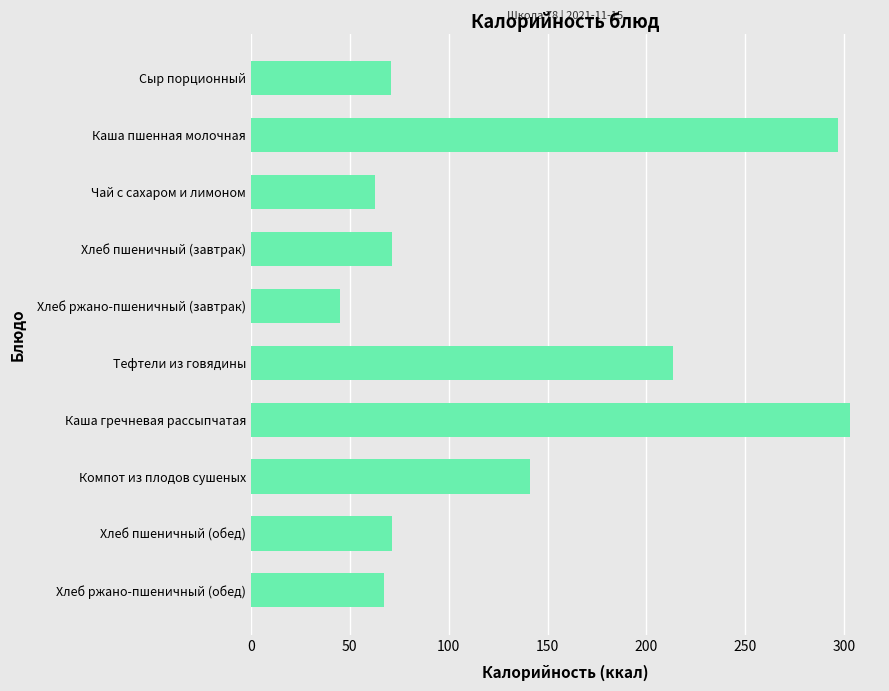

What is the value of the 5th bar from the top?

44.9